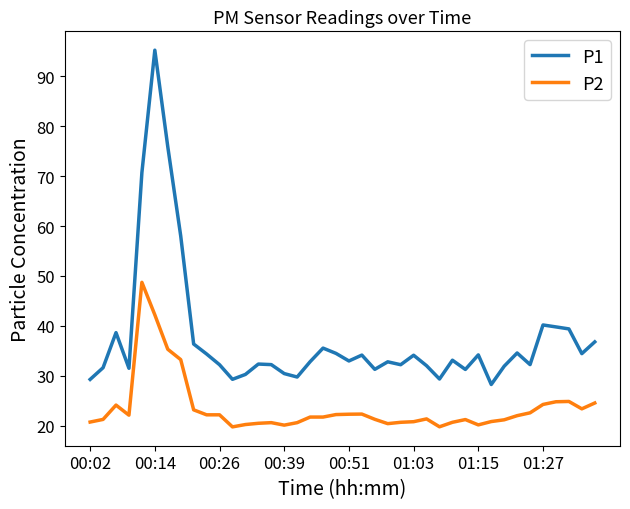

Which series has the widest spread of values?

P1